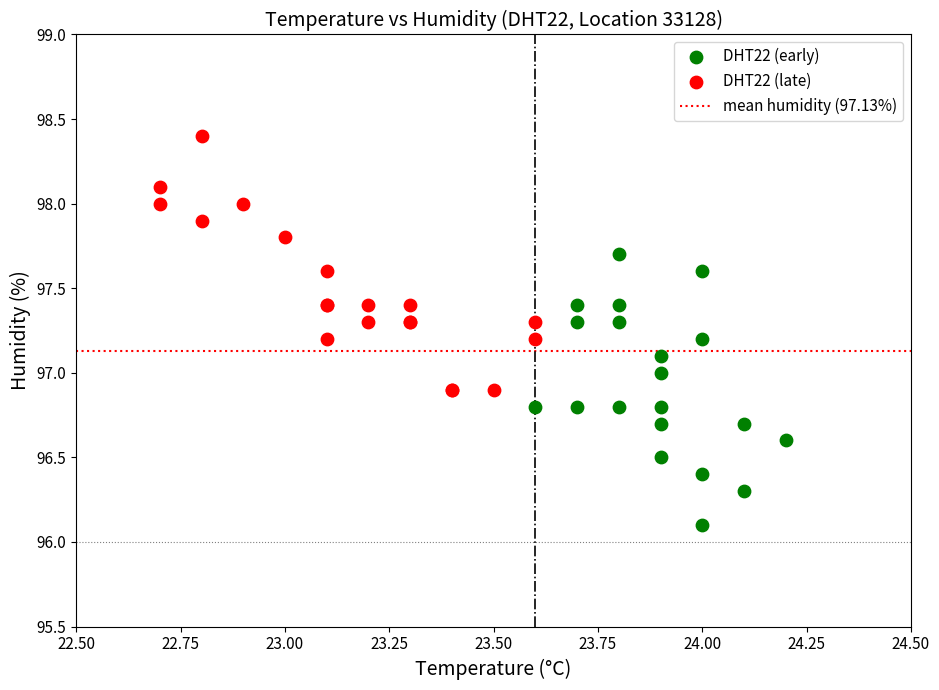

Which series has the largest Y range (max minus min)?

DHT22 (early)